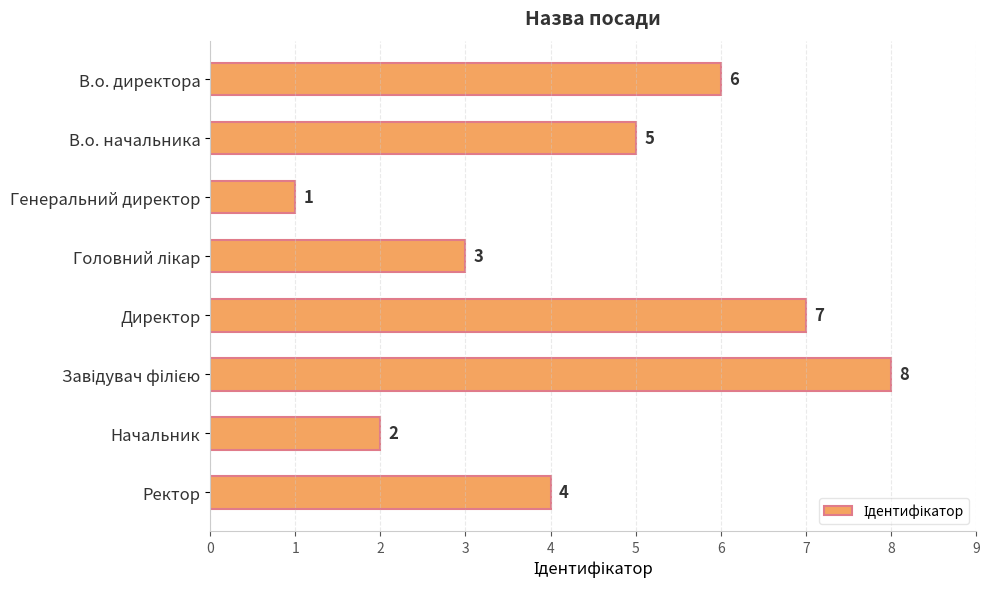

The value at Начальник is 2. True or false?

True